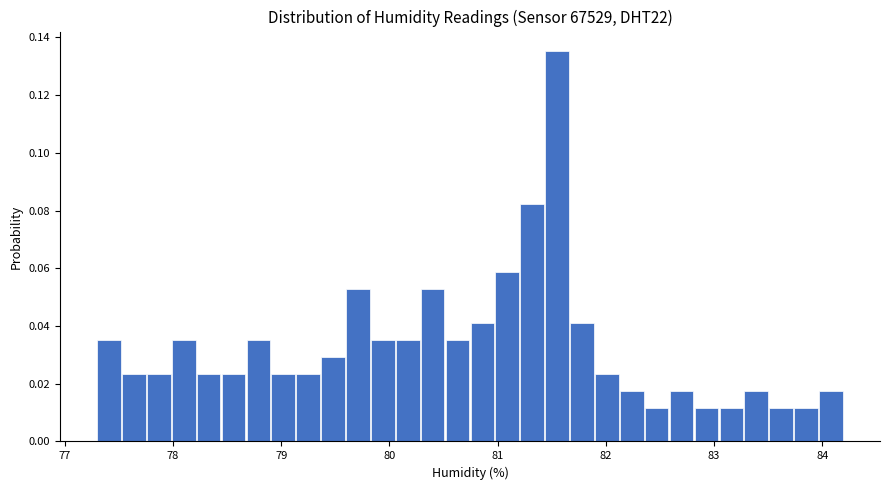

Read against the x-axis, roughly where is the centre of the tallest bar?

81.5